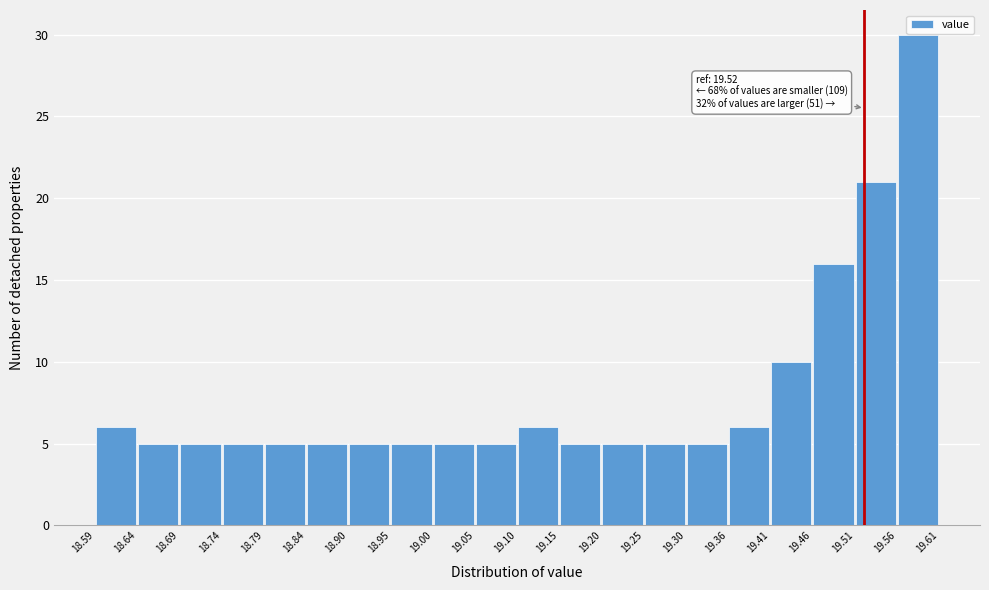

Over which range of the x-axis is the bar tallest?

19.56 to 19.61